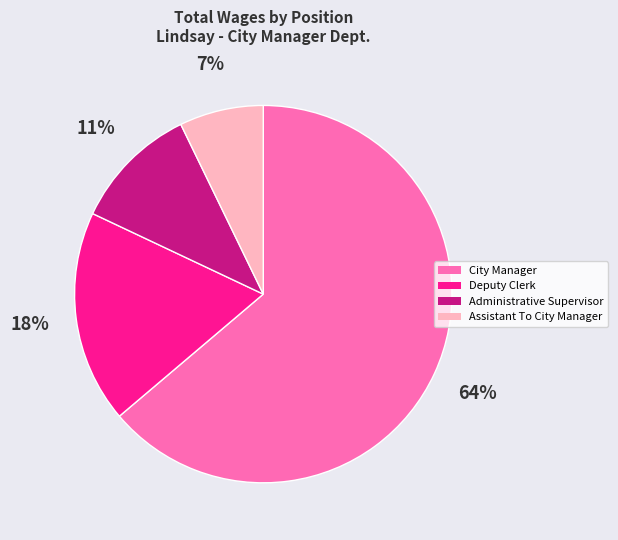

To the nearest percent, what is the difference between the largest and smallest slice percentages?

57%